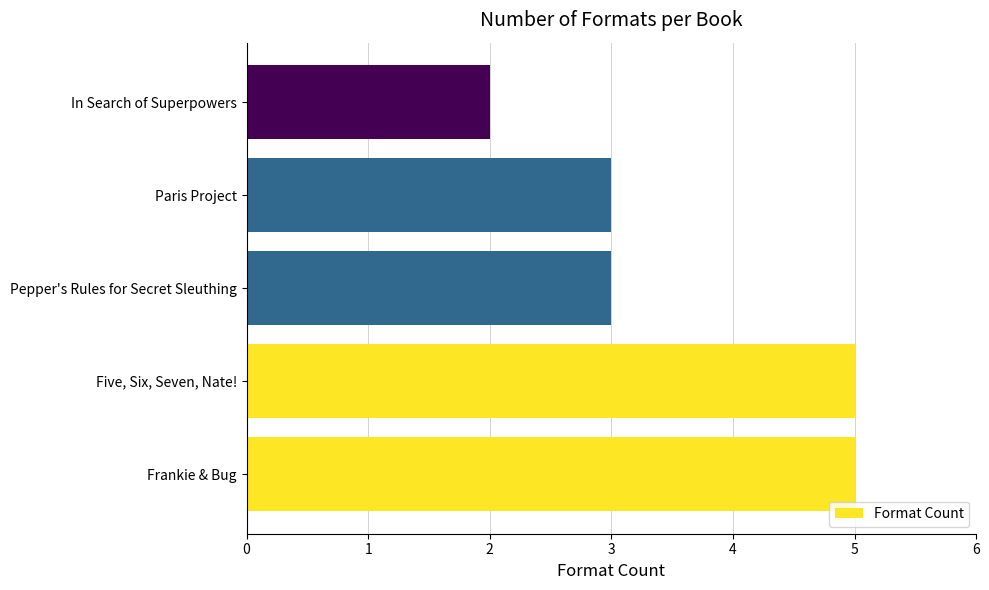

Reading bottom to top, transcribe all the data shown in this chart.

Frankie & Bug=5	Five, Six, Seven, Nate!=5	Pepper's Rules for Secret Sleuthing=3	Paris Project=3	In Search of Superpowers=2